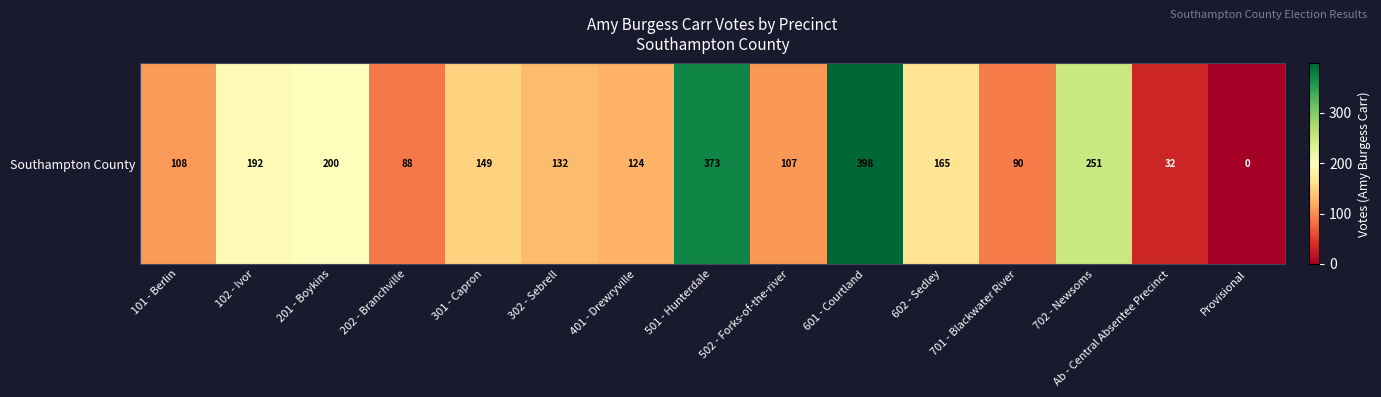

The chart shows a value of 251 at 702 - Newsoms. True or false?

True